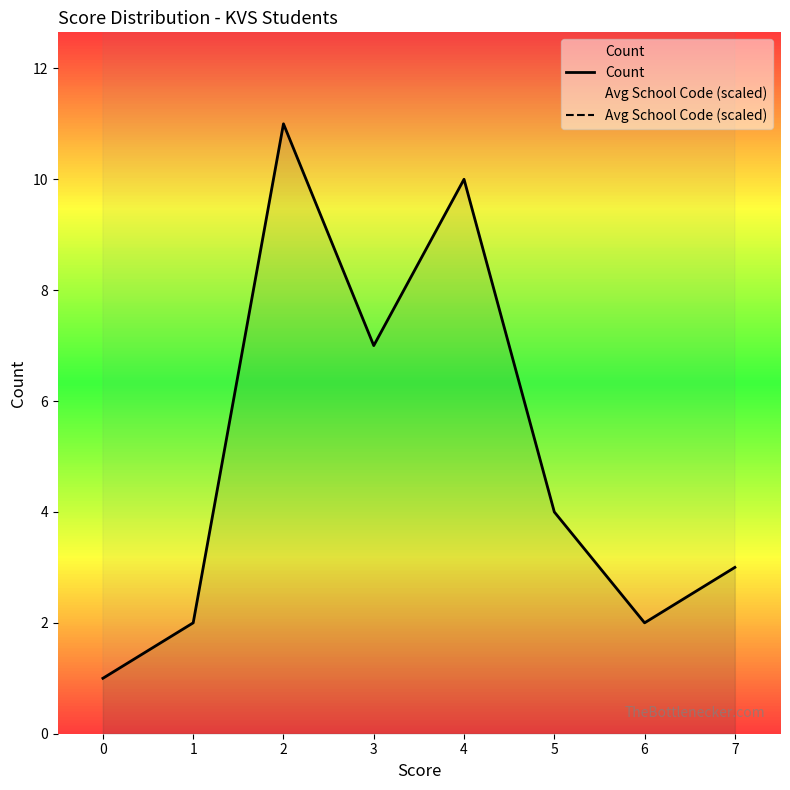

List the series in order of their peak value, highest first.

Avg School Code (scaled), Count